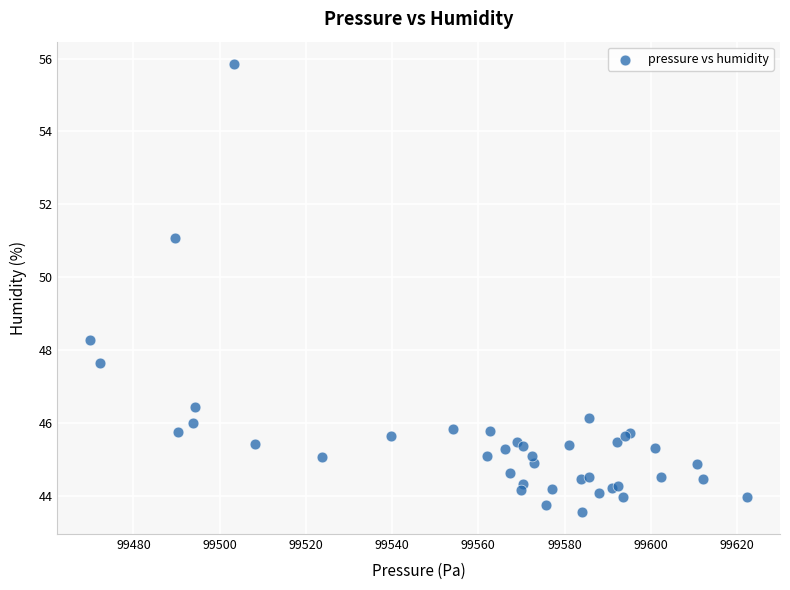

What Y value in the scatter plot is closest to 49?

48.3